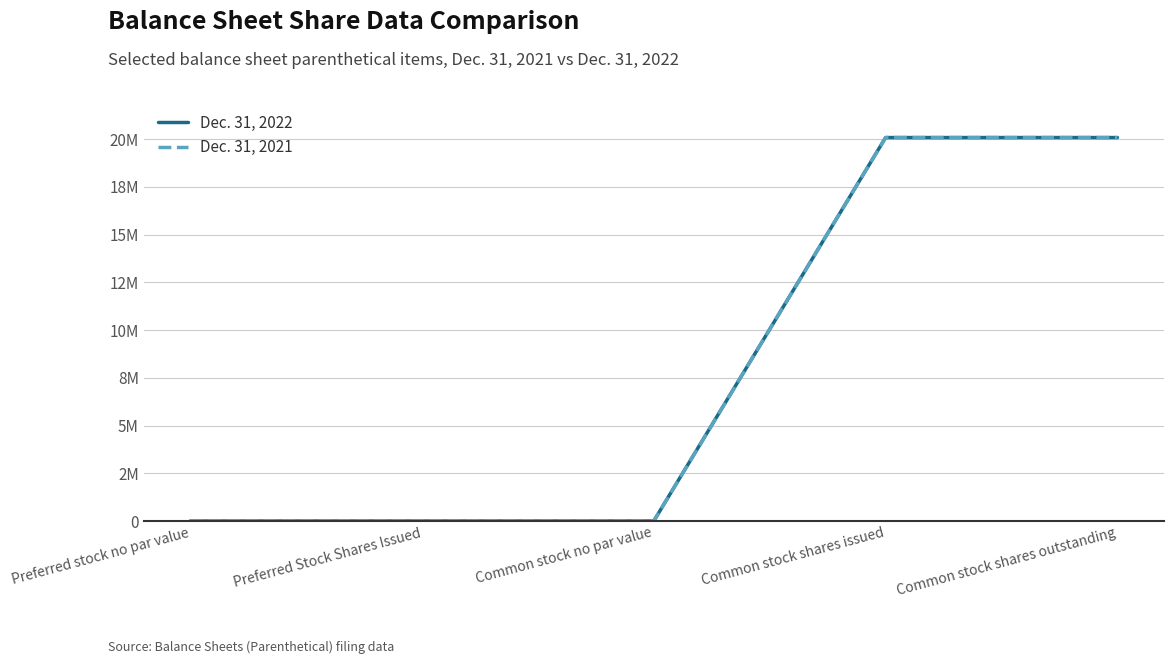

True or false: Dec. 31, 2022 and Dec. 31, 2021 intersect in this chart.

False